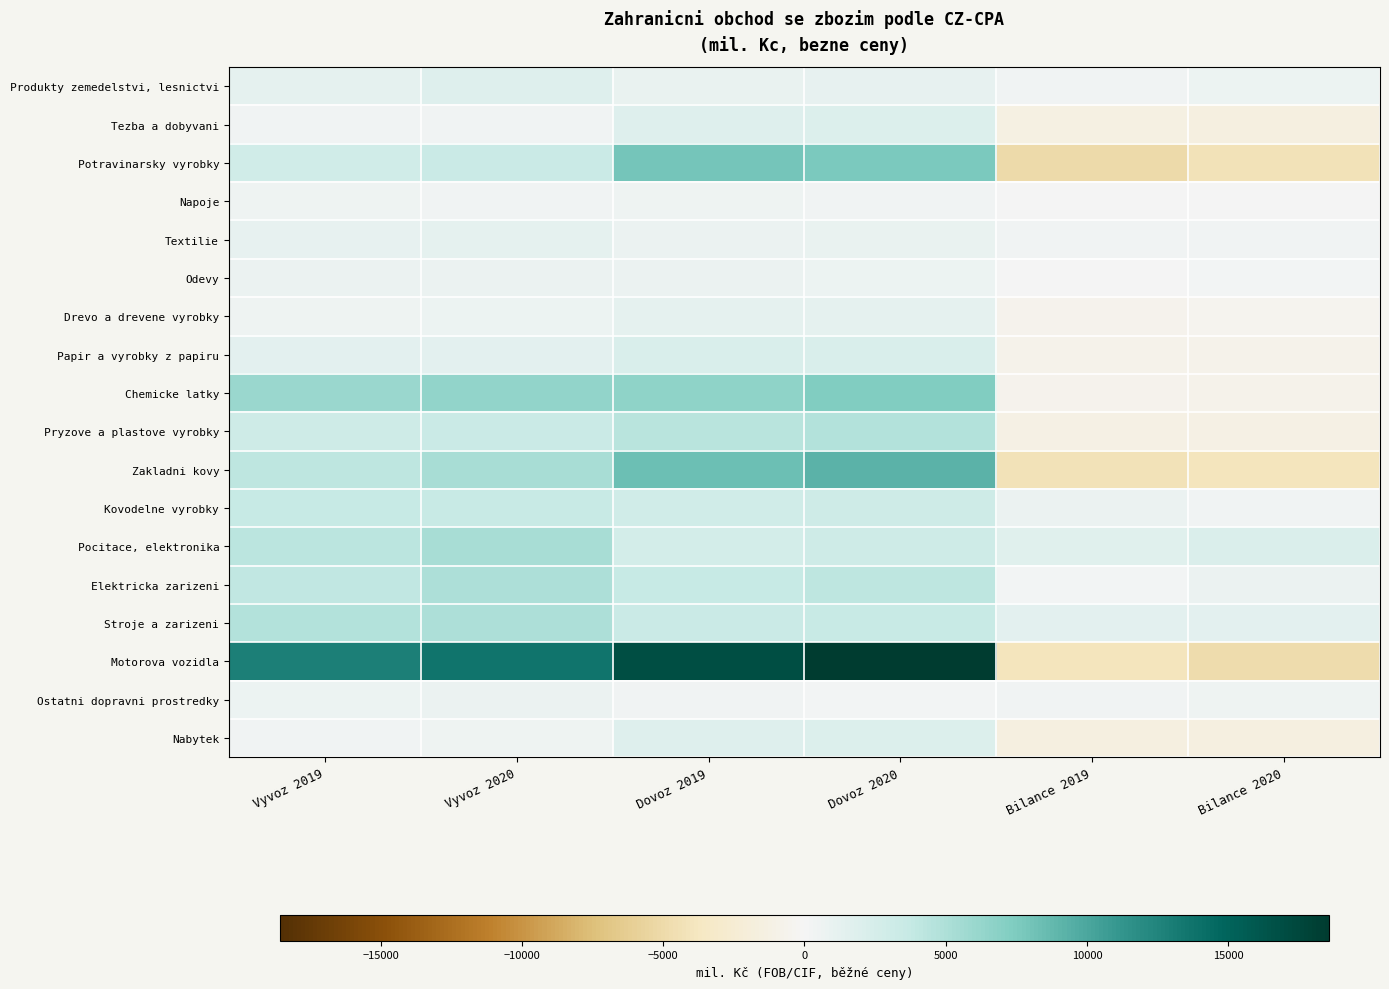

Which series has the largest total across all categories?

Motorova vozidla